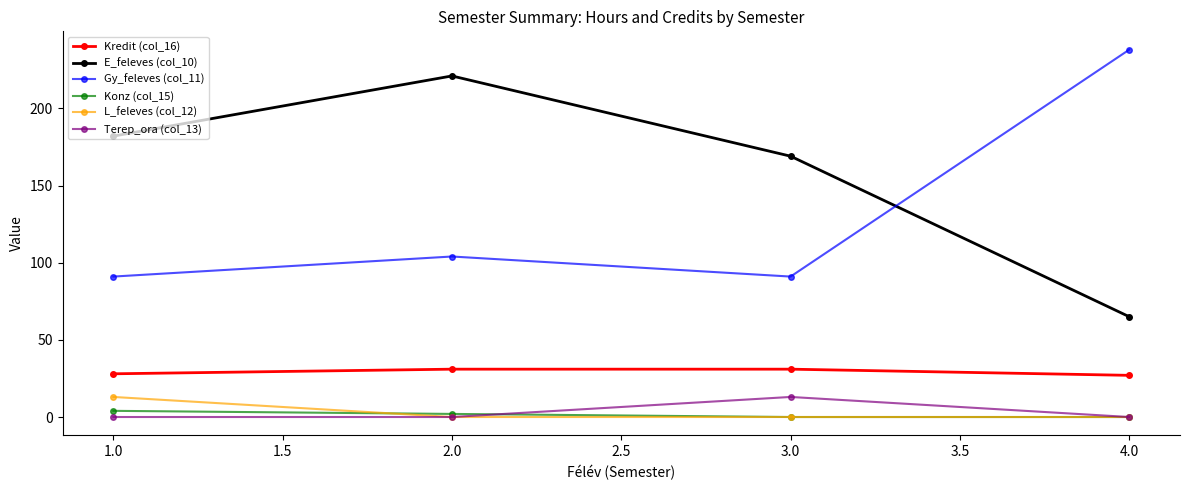

How many lines are shown in the chart?

6